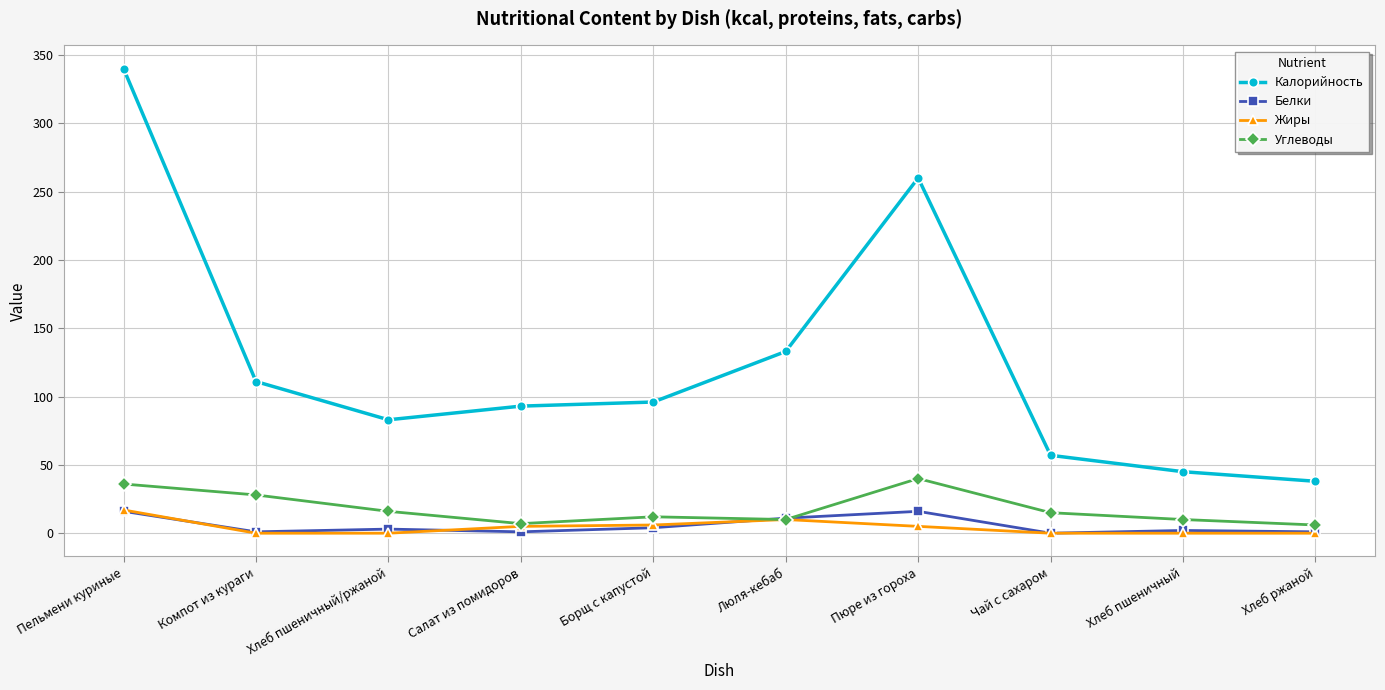

True or false: Белки and Калорийность cross at least once.

False